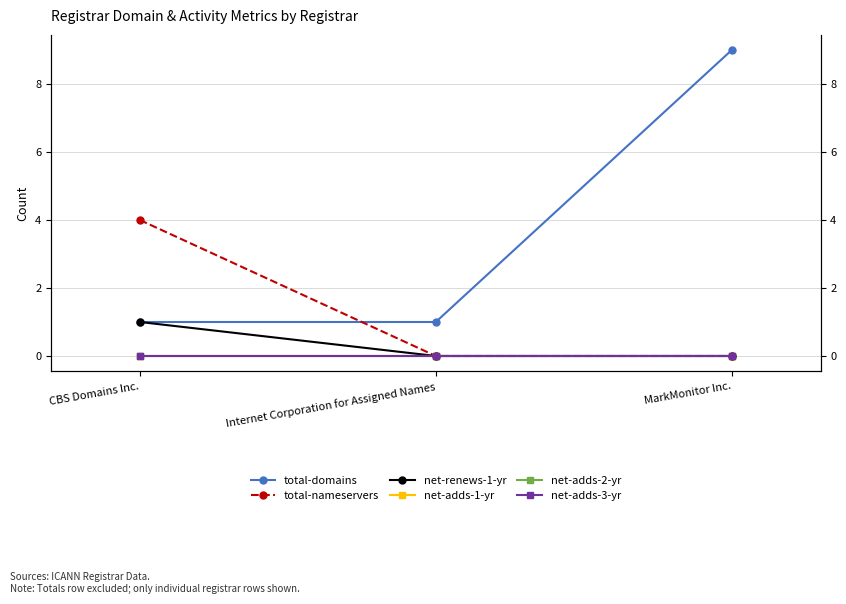

What is the label of the 1st point from the right?

MarkMonitor Inc.